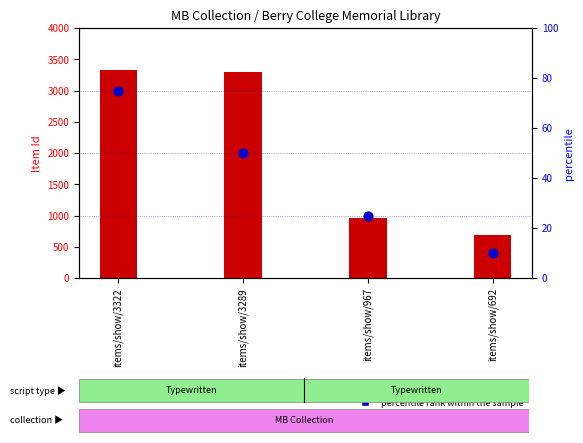

Is the value of percentile rank within the sample at items/show/967 greater than the value of Item Id at items/show/692?

Yes